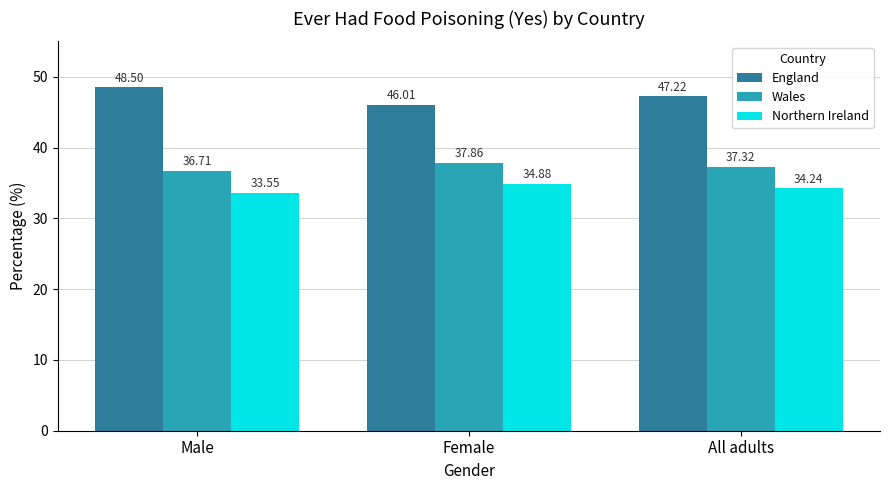

How many data points in Northern Ireland are above 34?

2